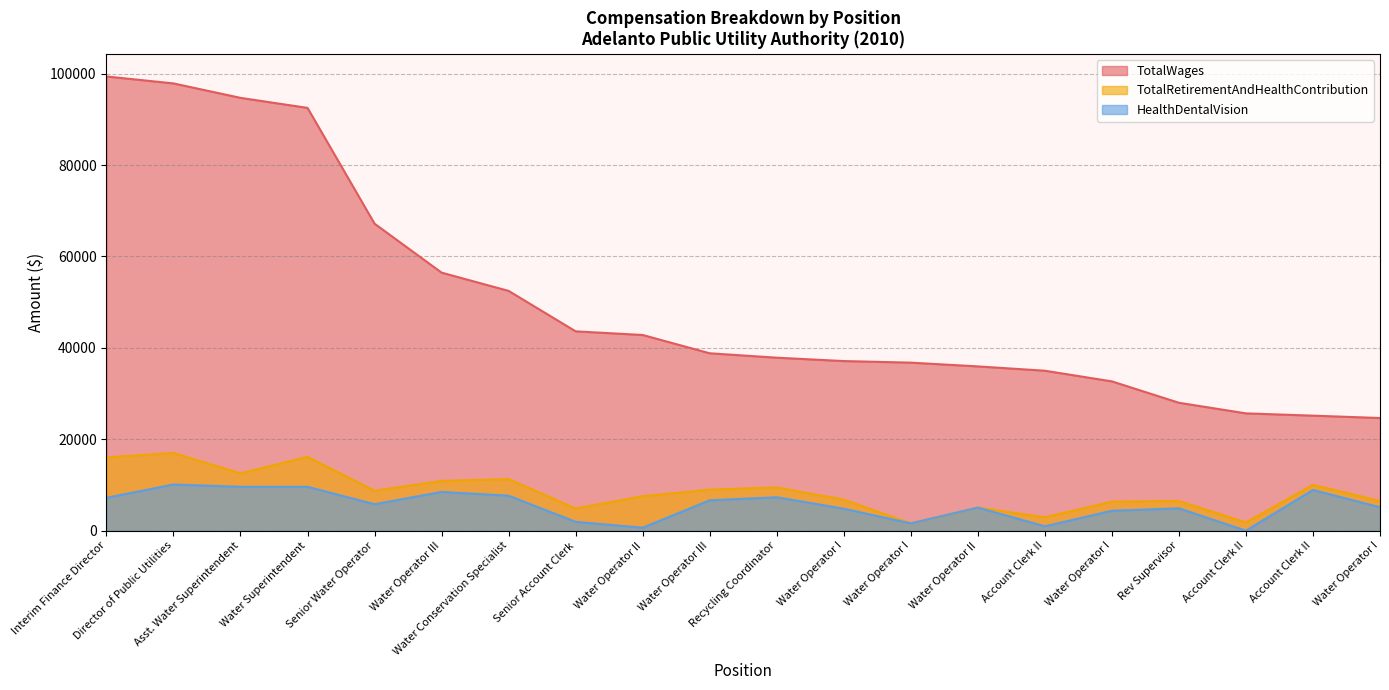

Which series has the largest total across all categories?

TotalWages